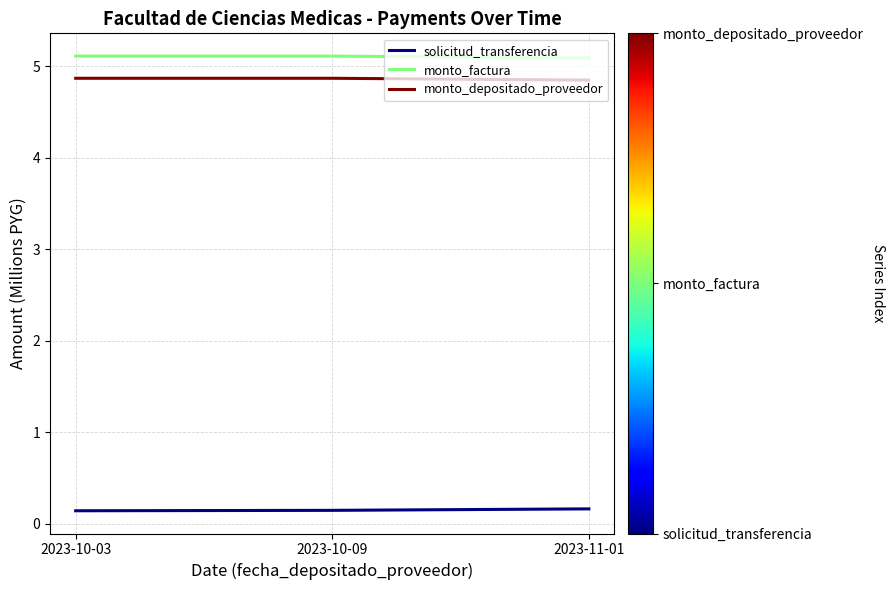

What position from the left is 2023-11-01?

3